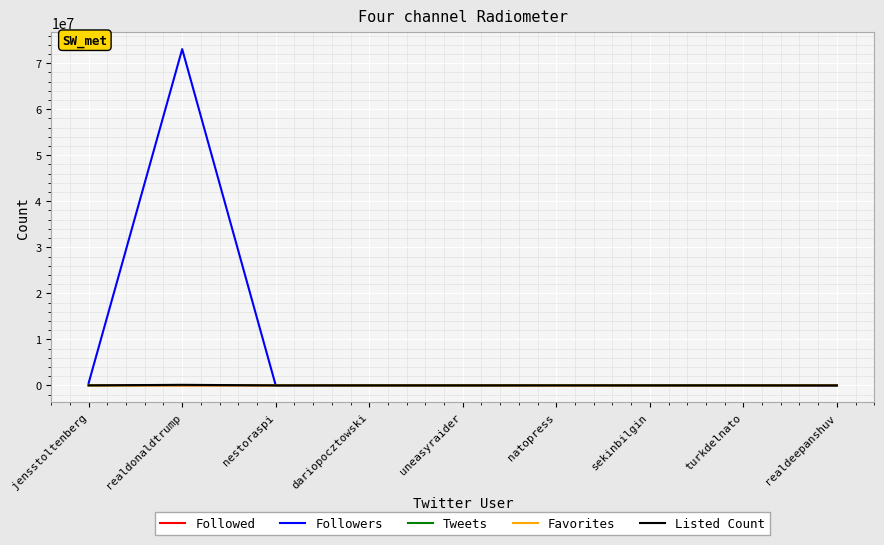

Count the number of categories in the chart.

9